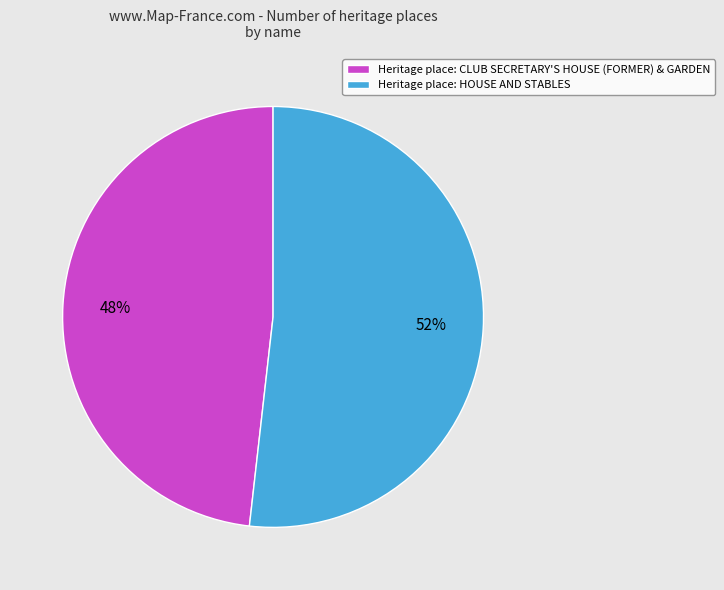

Which category has the smallest portion of the pie?

Heritage place: CLUB SECRETARY'S HOUSE (FORMER) & GARDEN